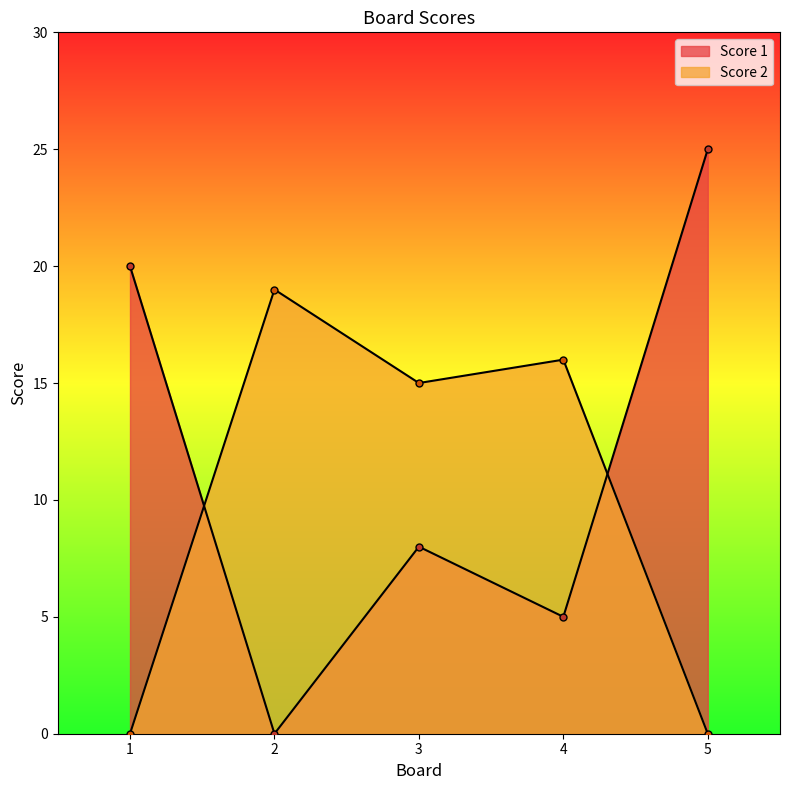

How many values in the Score 1 series exceed 8?

2